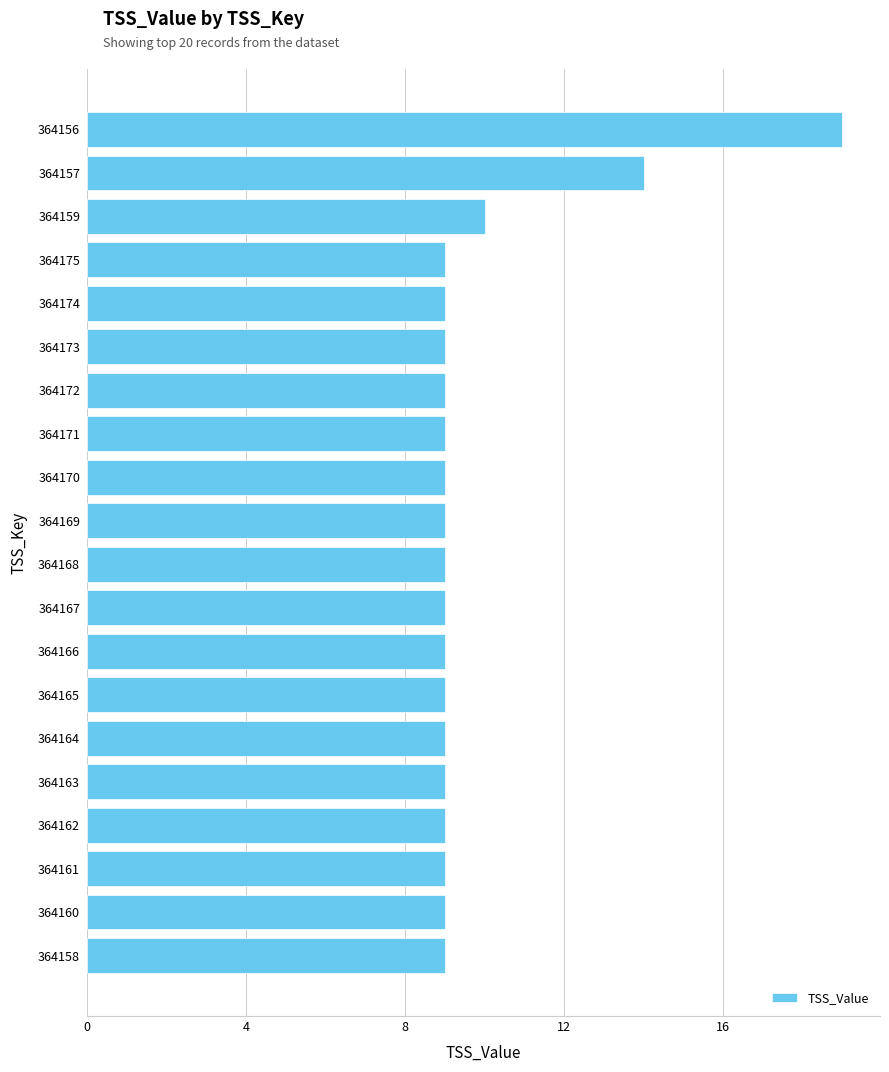

Reading bottom to top, extract all data points from this chart.

9	9	9	9	9	9	9	9	9	9	9	9	9	9	9	9	9	10	14	19